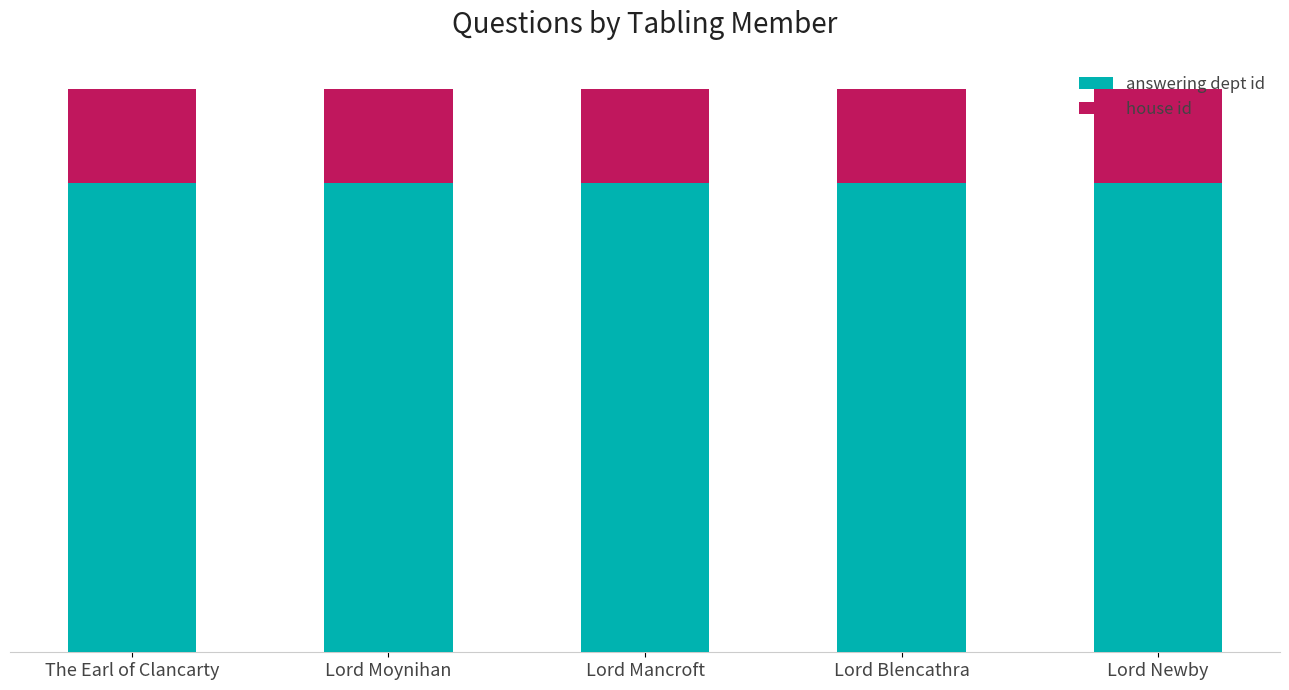

At which label does answering dept id reach its peak?

The Earl of Clancarty